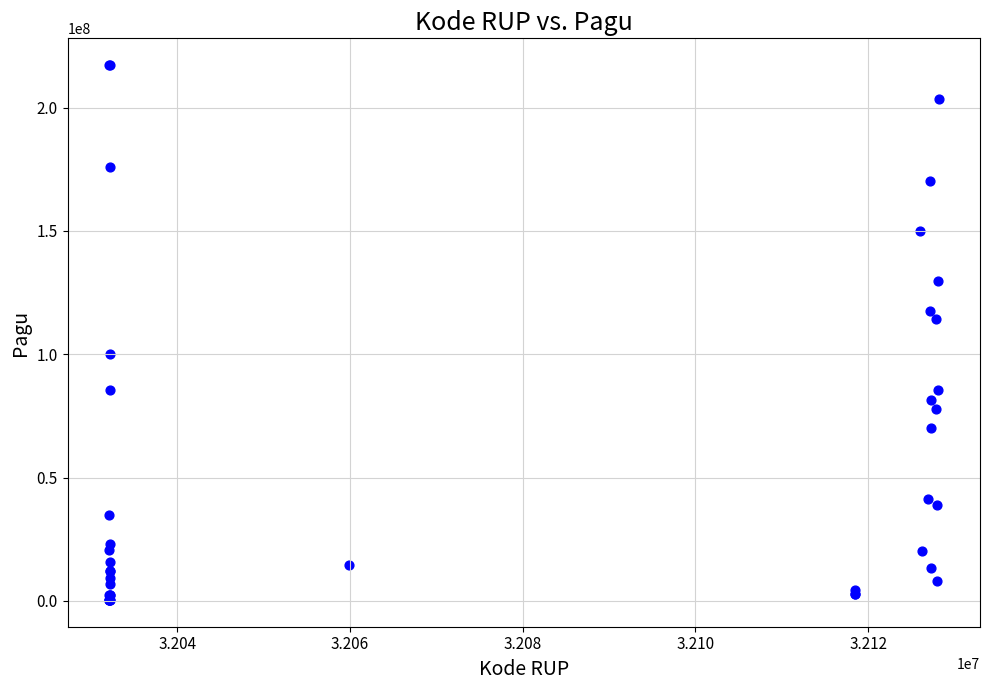

What Y value in the scatter plot is closest to 108830000?

114296000